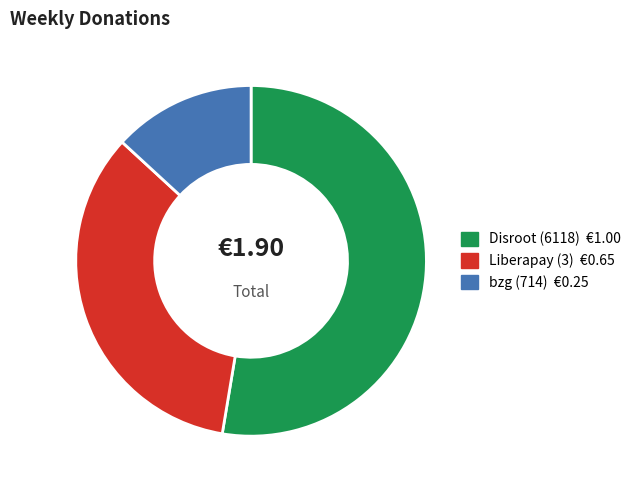

Count the number of slices in the pie.

3